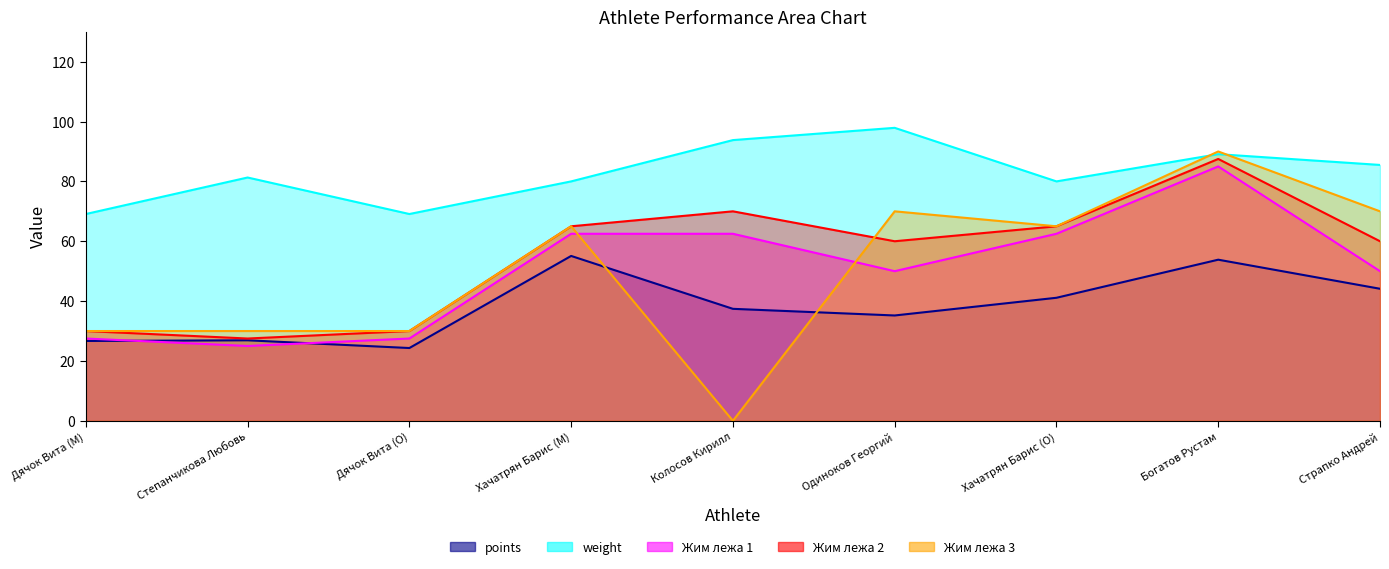

True or false: points and weight cross at least once.

False